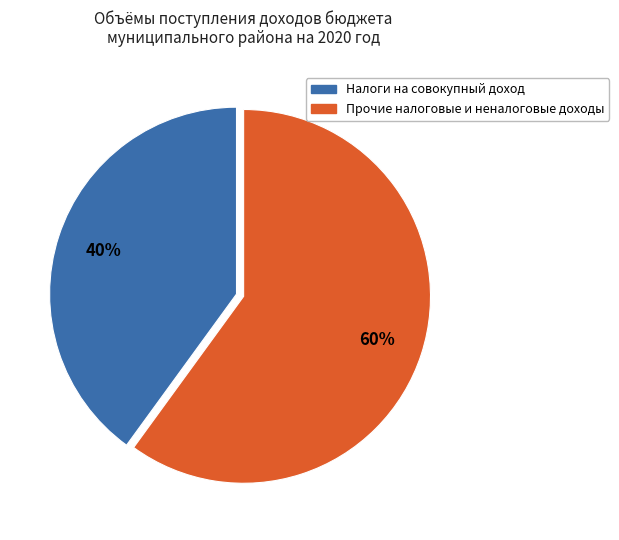

Is Налоги на совокупный доход the majority of the pie?

No